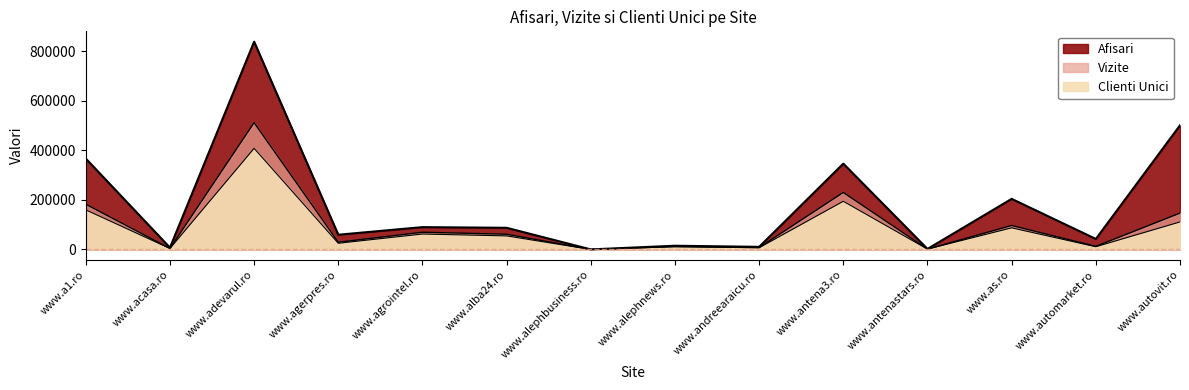

What value does the Vizite series have at www.andreearaicu.ro, to the nearest 10?

7620